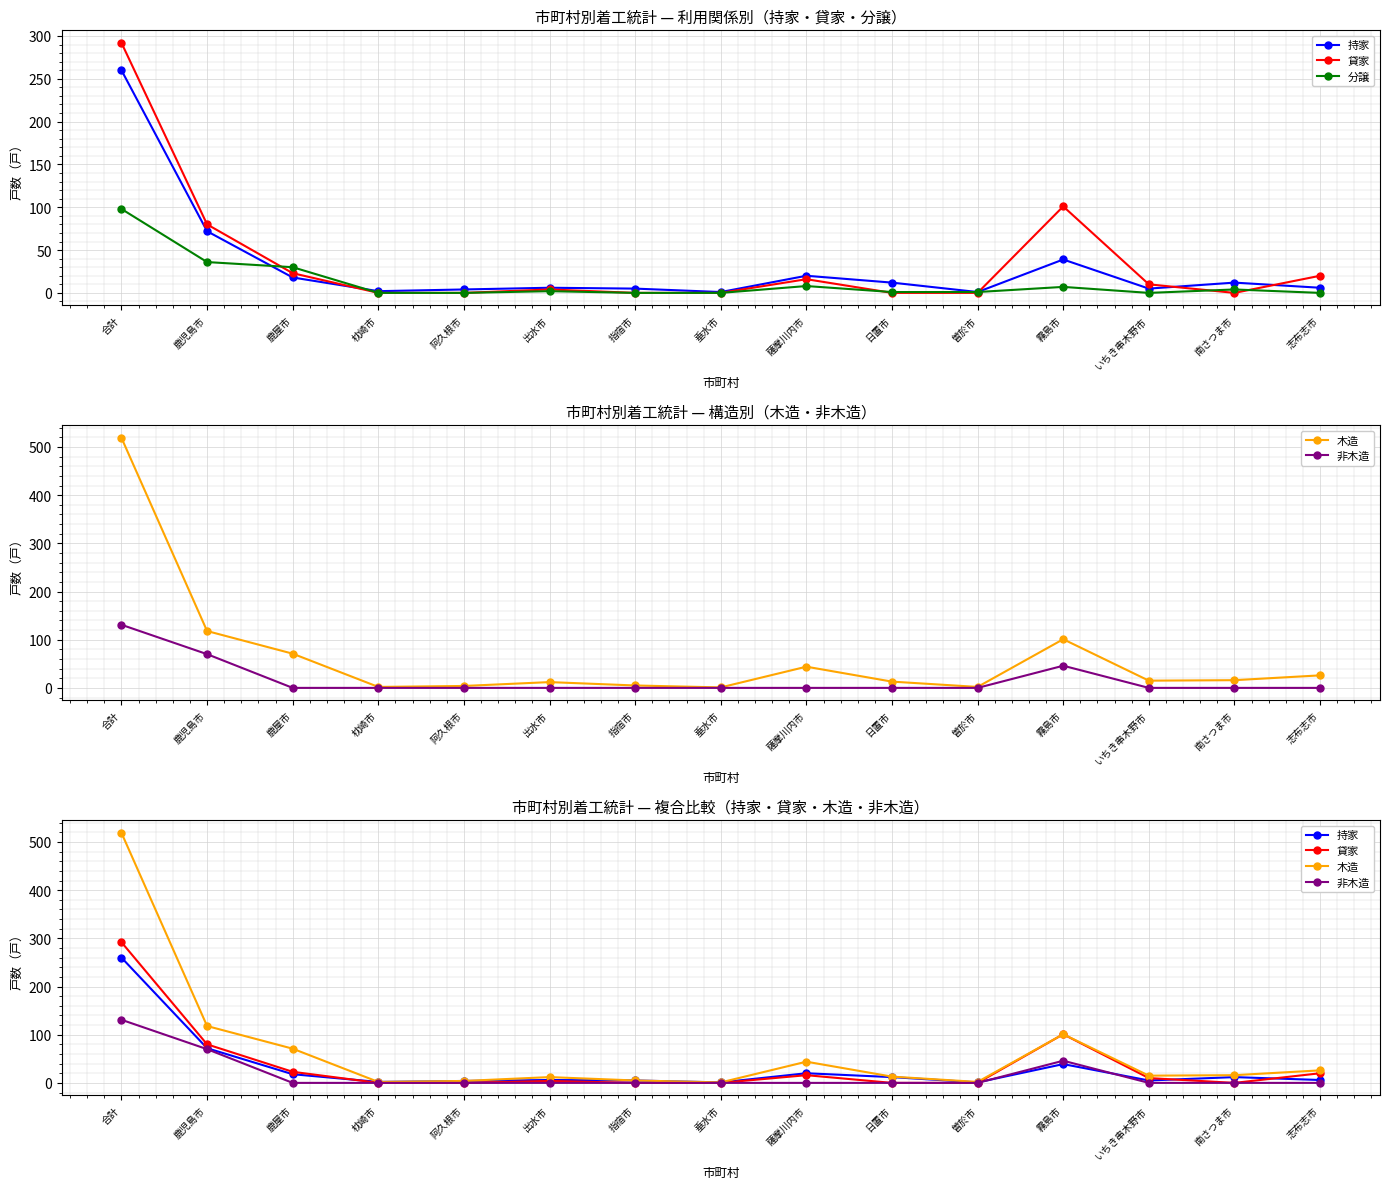

Reading right to left, transcribe all the data shown in this chart.

持家: 志布志市=6	南さつま市=12	いちき串木野市=5	霧島市=39	曽於市=1	日置市=12	薩摩川内市=20	垂水市=1	指宿市=5	出水市=6	阿久根市=4	枕崎市=2	鹿屋市=18	鹿児島市=72	合計=260
貸家: 志布志市=20	南さつま市=0	いちき串木野市=10	霧島市=101	曽於市=0	日置市=0	薩摩川内市=16	垂水市=0	指宿市=0	出水市=4	阿久根市=0	枕崎市=0	鹿屋市=23	鹿児島市=80	合計=292
分譲: 志布志市=0	南さつま市=4	いちき串木野市=0	霧島市=7	曽於市=1	日置市=1	薩摩川内市=8	垂水市=0	指宿市=0	出水市=2	阿久根市=0	枕崎市=0	鹿屋市=30	鹿児島市=36	合計=98
木造: 志布志市=26	南さつま市=16	いちき串木野市=15	霧島市=101	曽於市=2	日置市=13	薩摩川内市=44	垂水市=1	指宿市=5	出水市=12	阿久根市=4	枕崎市=2	鹿屋市=71	鹿児島市=118	合計=519
非木造: 志布志市=0	南さつま市=0	いちき串木野市=0	霧島市=46	曽於市=0	日置市=0	薩摩川内市=0	垂水市=0	指宿市=0	出水市=0	阿久根市=0	枕崎市=0	鹿屋市=0	鹿児島市=70	合計=131